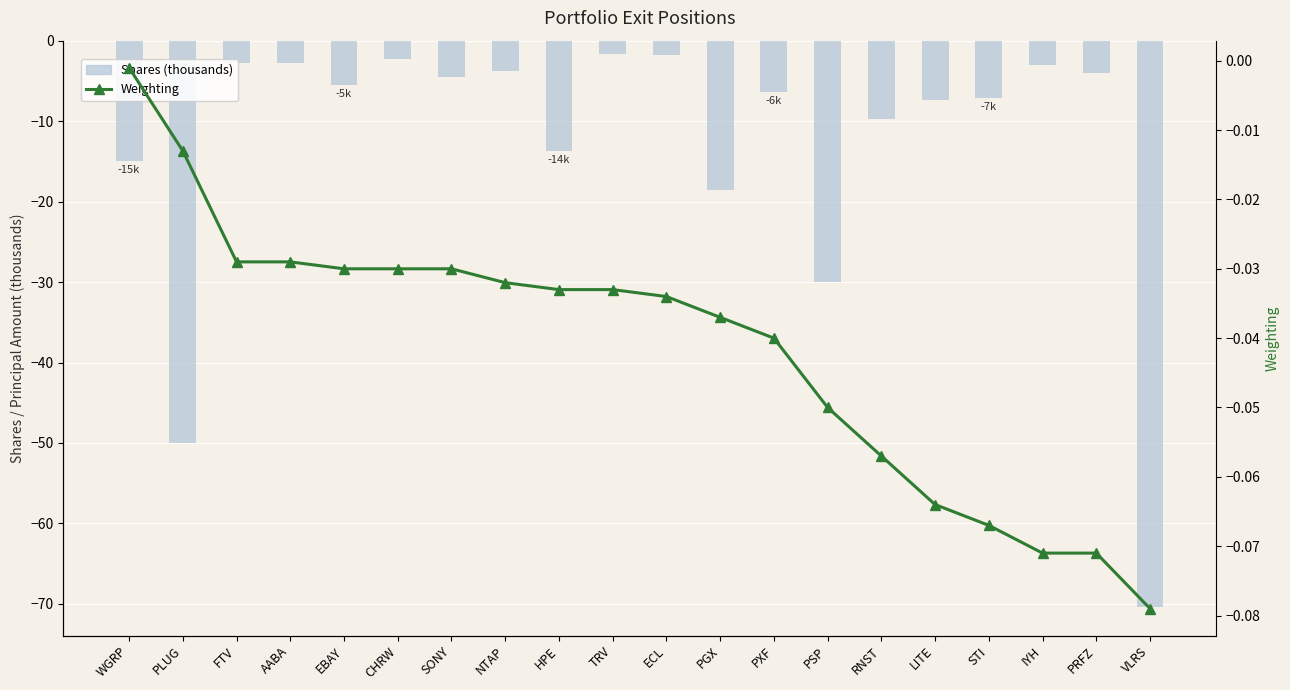

The value of Shares (thousands) at STI is -7.1. True or false?

True